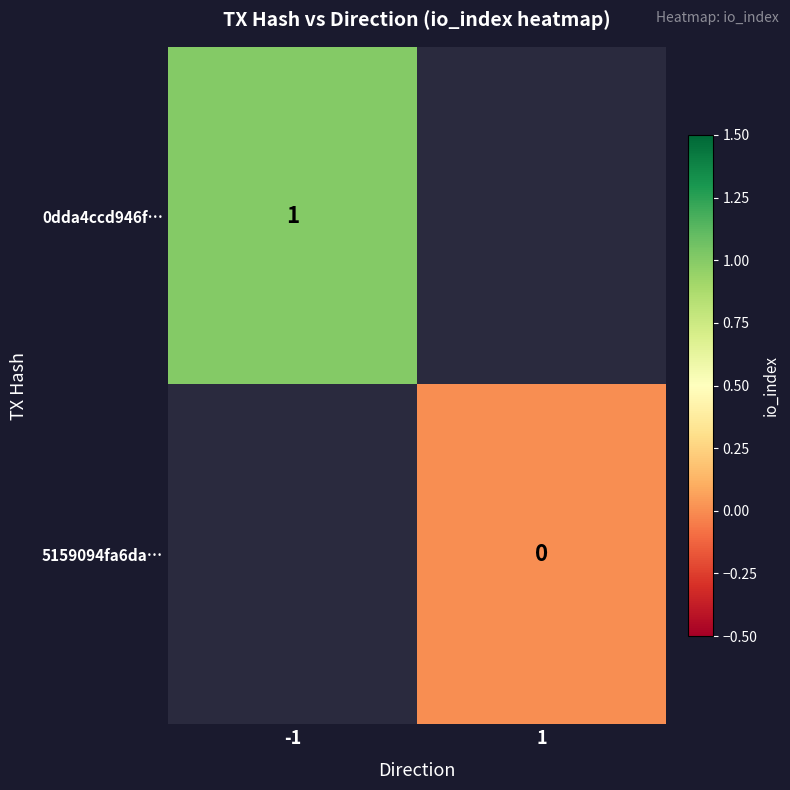

Count the number of data series in this chart.

2